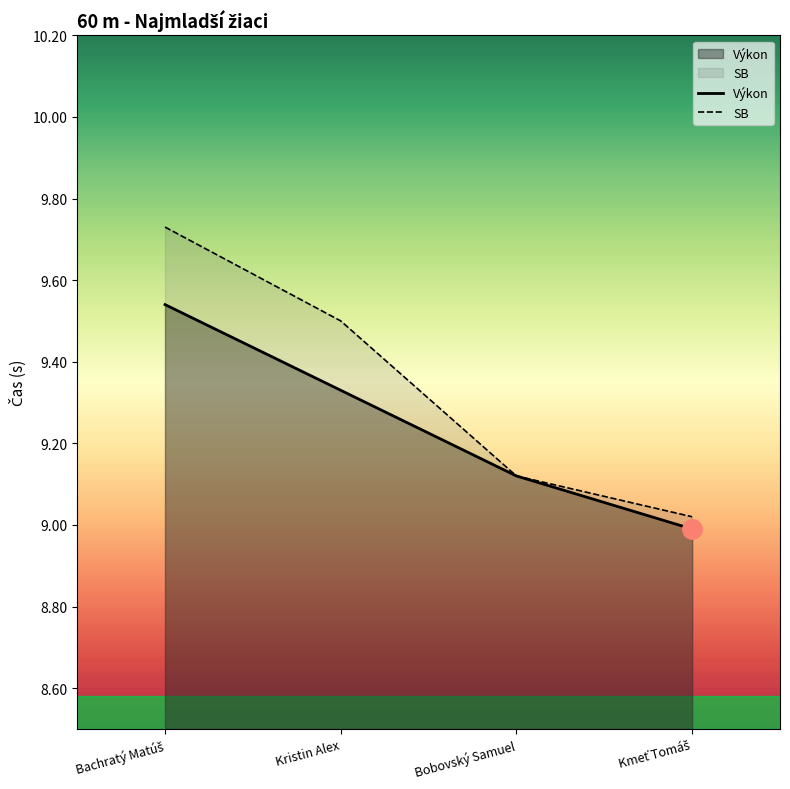

What is the average value of the SB series?

9.3